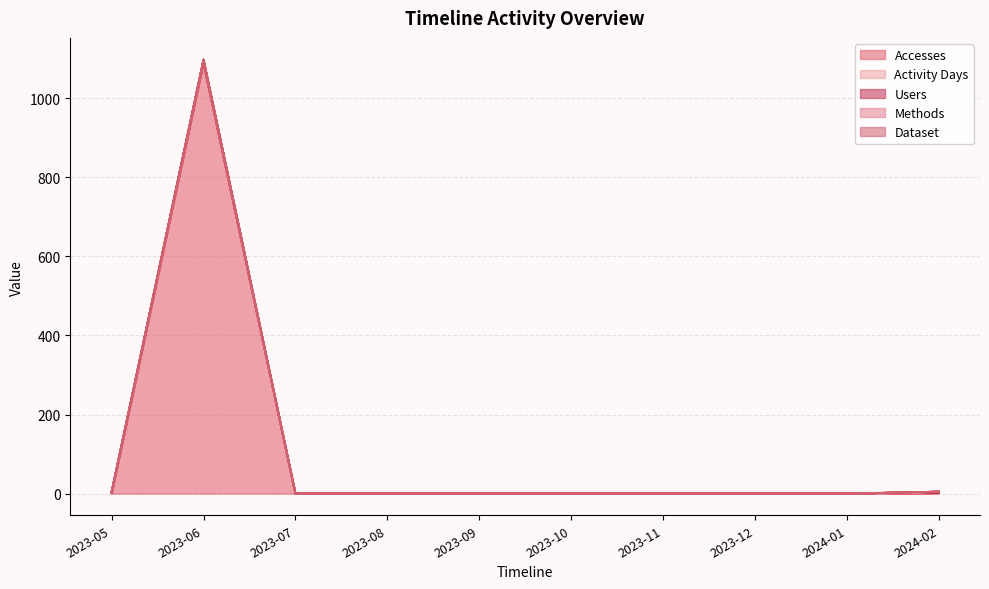

True or false: Accesses has a value of 1 at 2024-02.

True